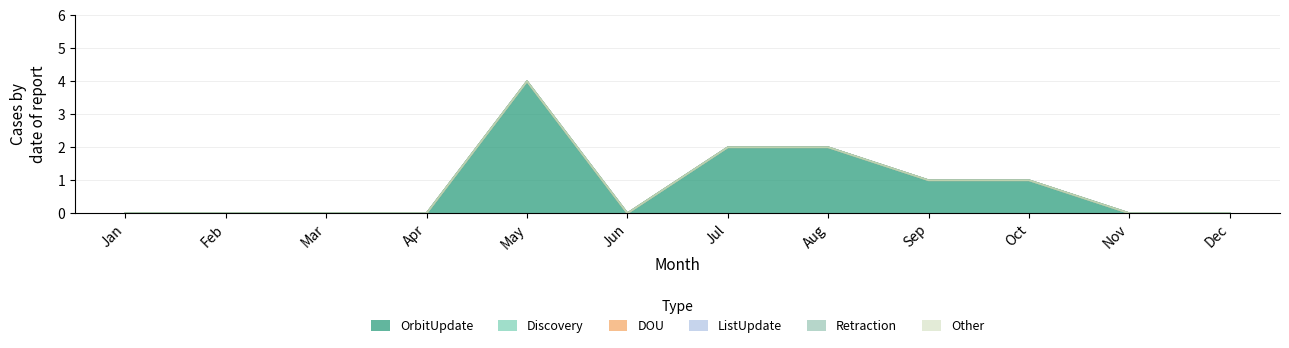

True or false: Other and OrbitUpdate cross at least once.

False